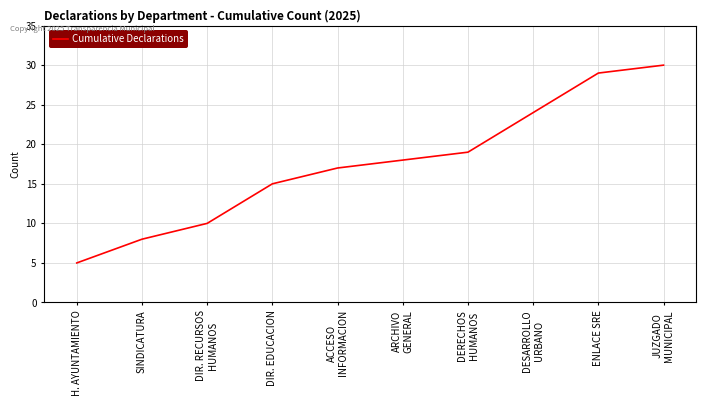

What is the greatest value displayed?

30